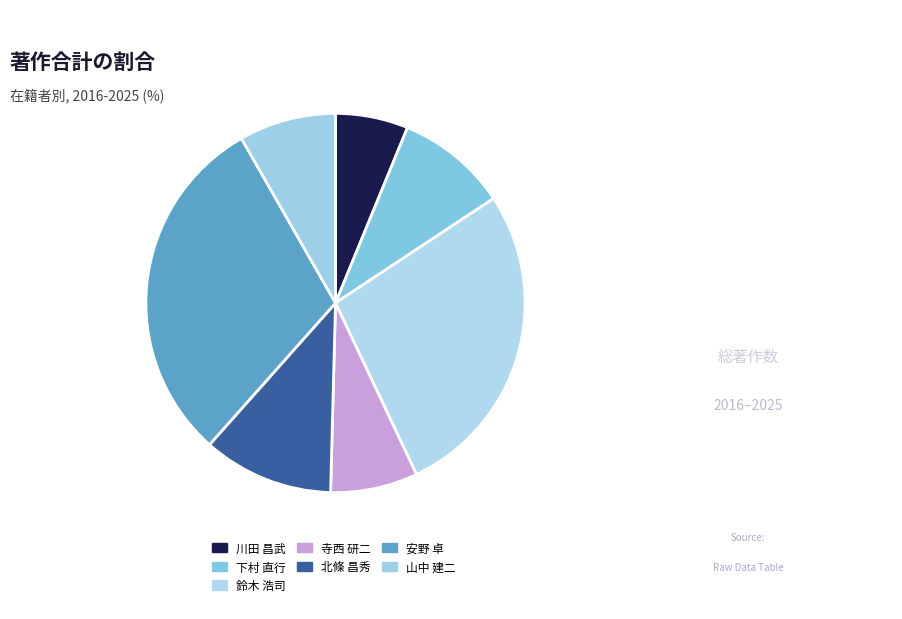

To the nearest percent, what is the combined percentage of 寺西 研二 and 山中 建二?

16%